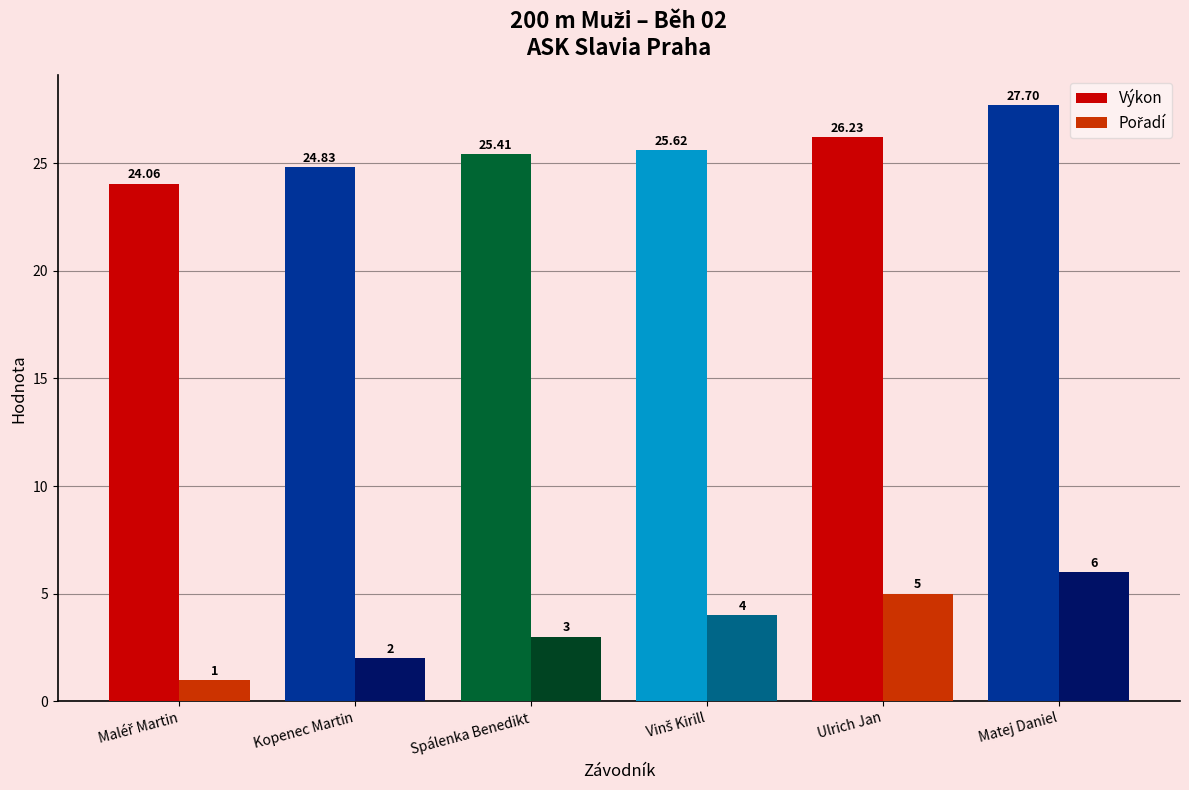

What is the label of the 1st bar from the right?

Matej Daniel